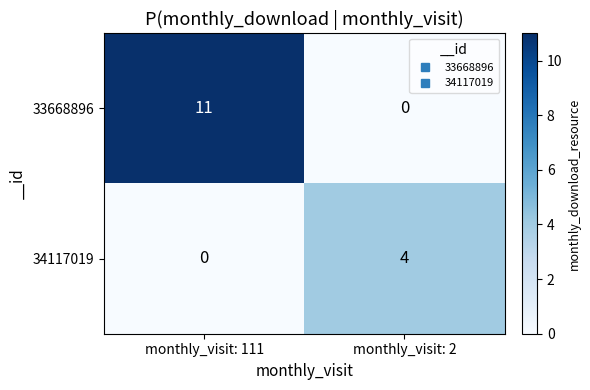

Reading left to right, extract all data points from this chart.

33668896: 11	0
34117019: 0	4